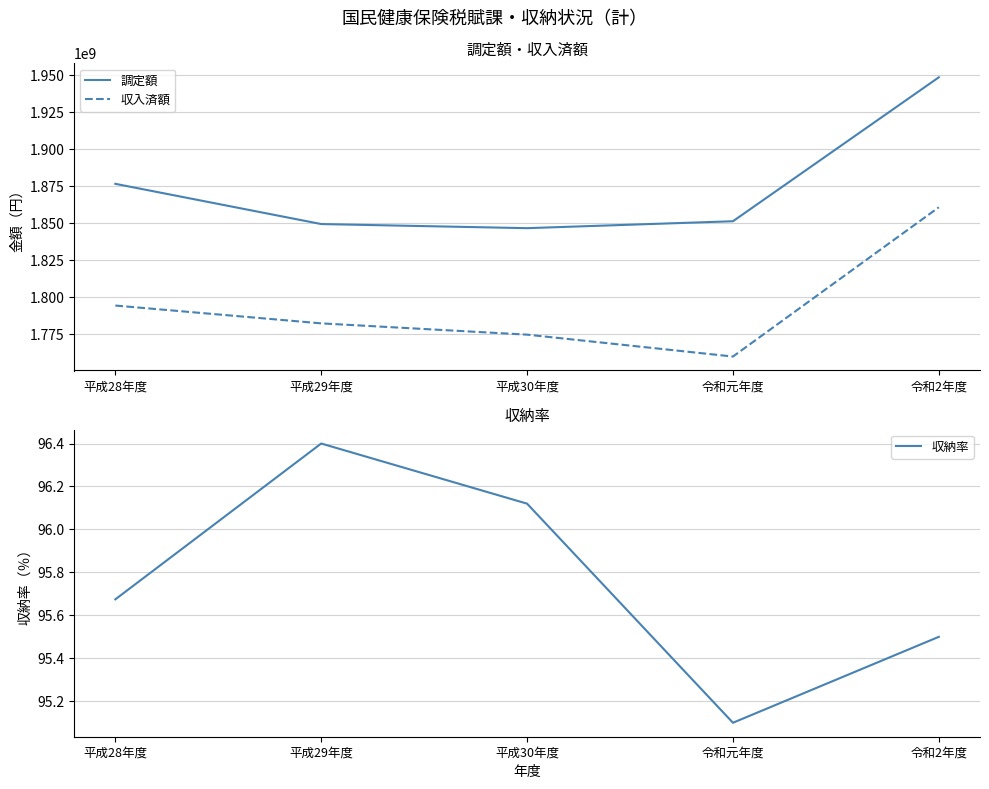

How many data points in 調定額 are above 1851341600?

2